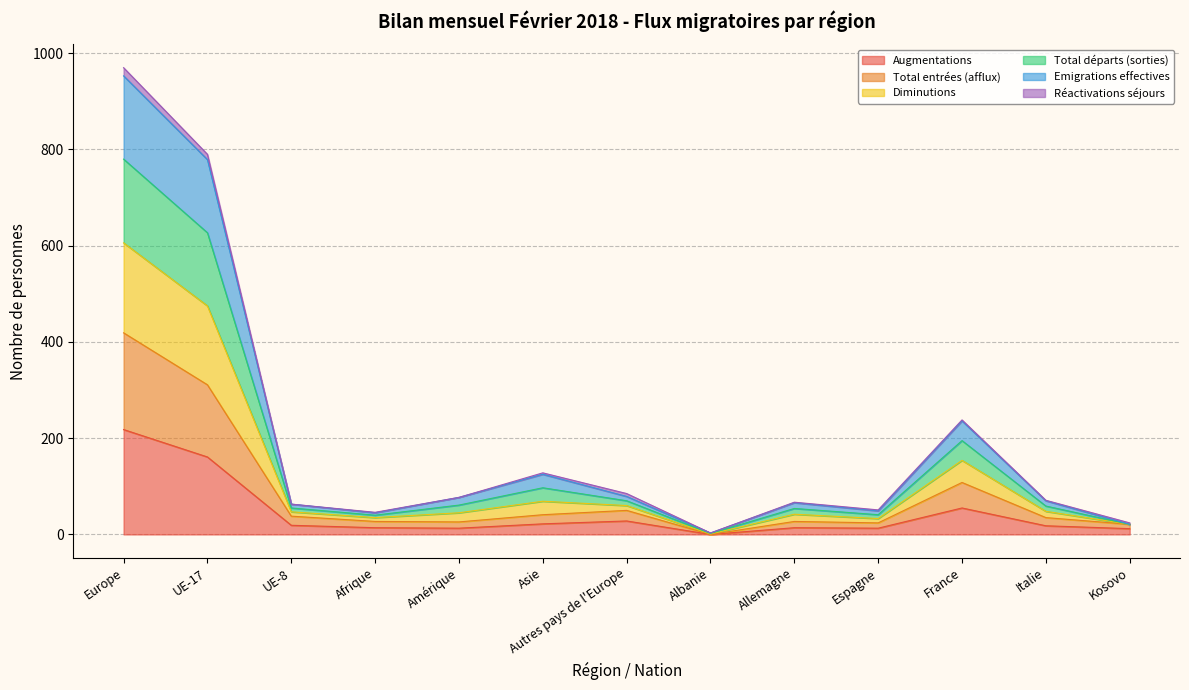

What is the spread (max minus min) of values at Afrique?

32